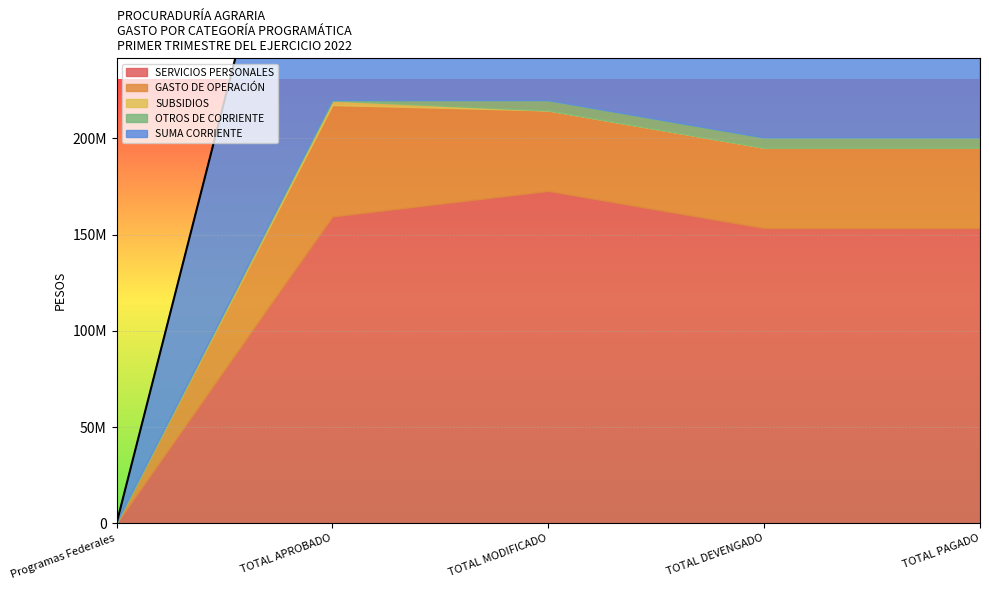

Rank the series by their maximum value, from lowest to highest.

SUBSIDIOS, OTROS DE CORRIENTE, GASTO DE OPERACIÓN, SERVICIOS PERSONALES, SUMA CORRIENTE